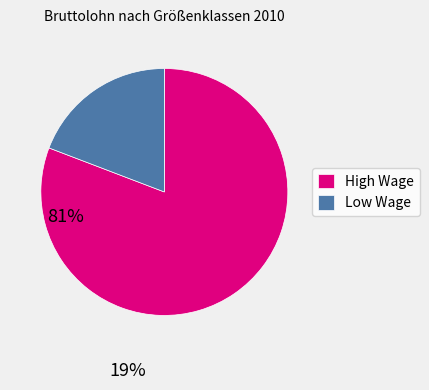

Which category has the smallest portion of the pie?

Low Wage